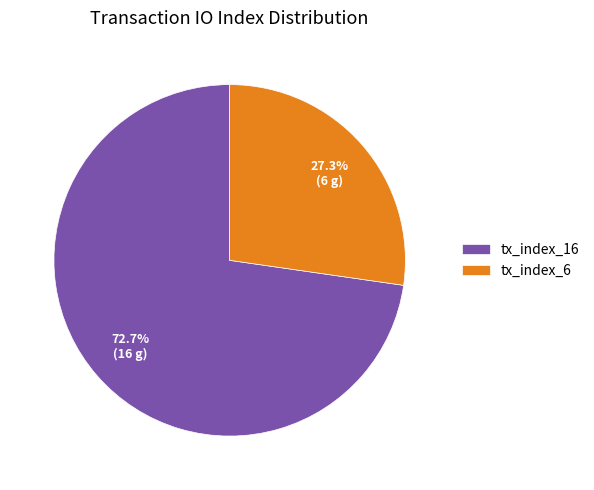

What percentage do tx_index_6 and tx_index_16 together represent?

100.0%